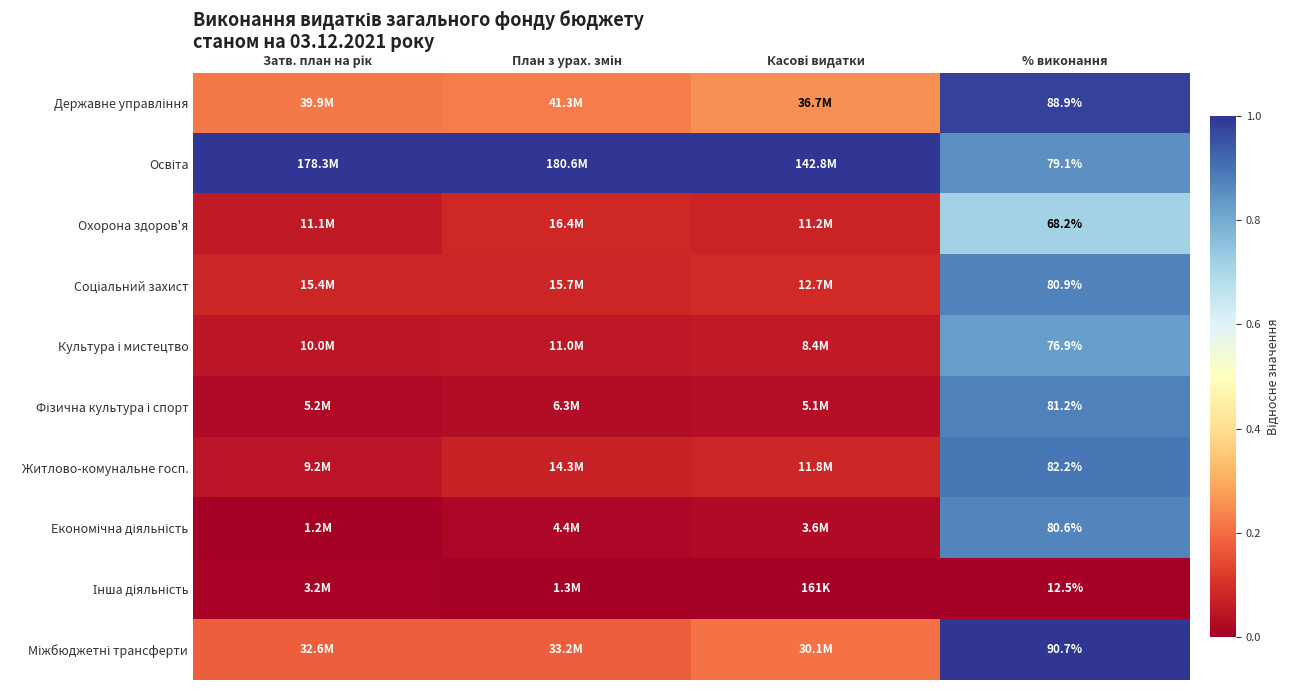

The value of Охорона здоров'я at План з урах. змін is 0.1. True or false?

False